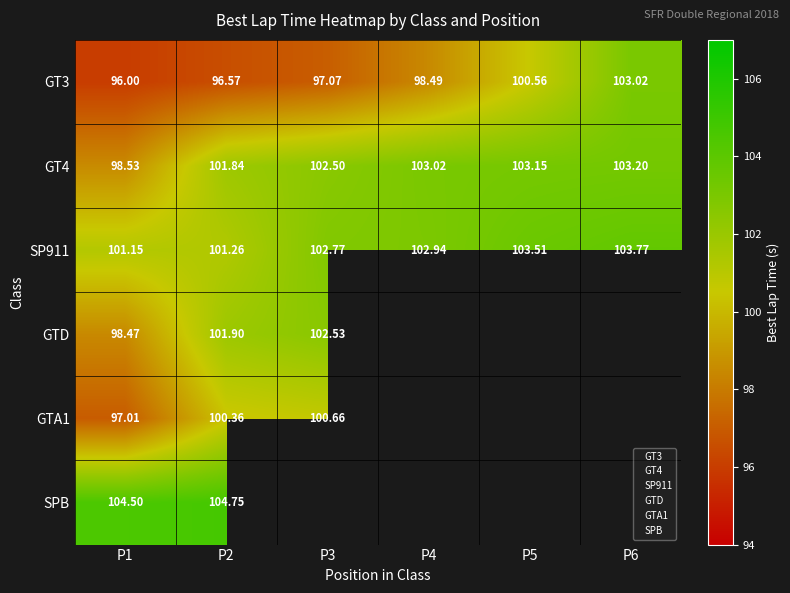

At which label does GTA1 reach its minimum?

P1